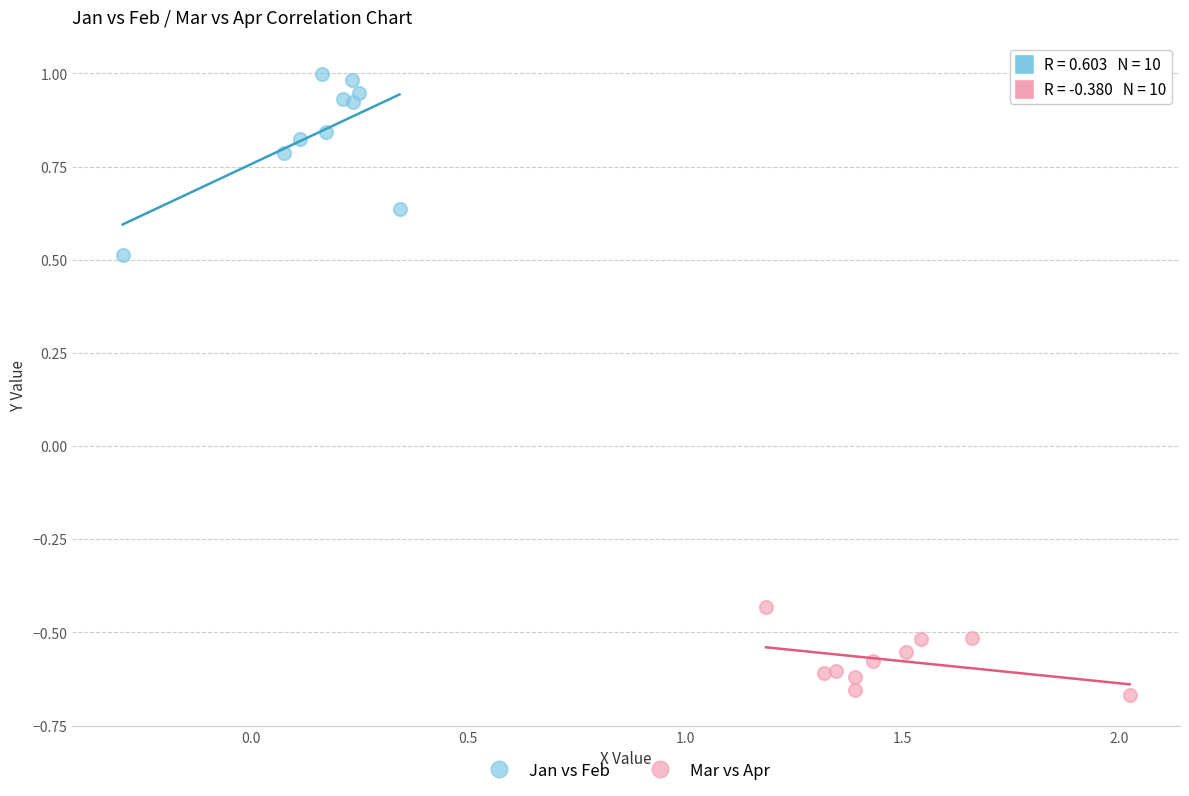

Which series has the largest Y range (max minus min)?

Jan vs Feb